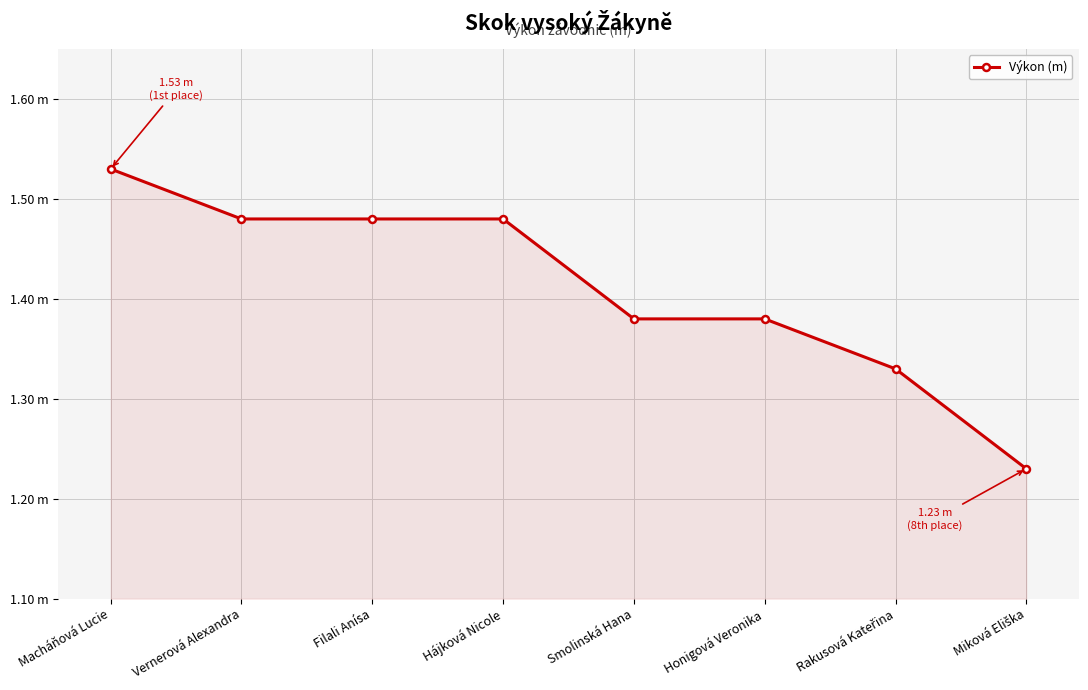

What is the smallest value displayed?

1.2